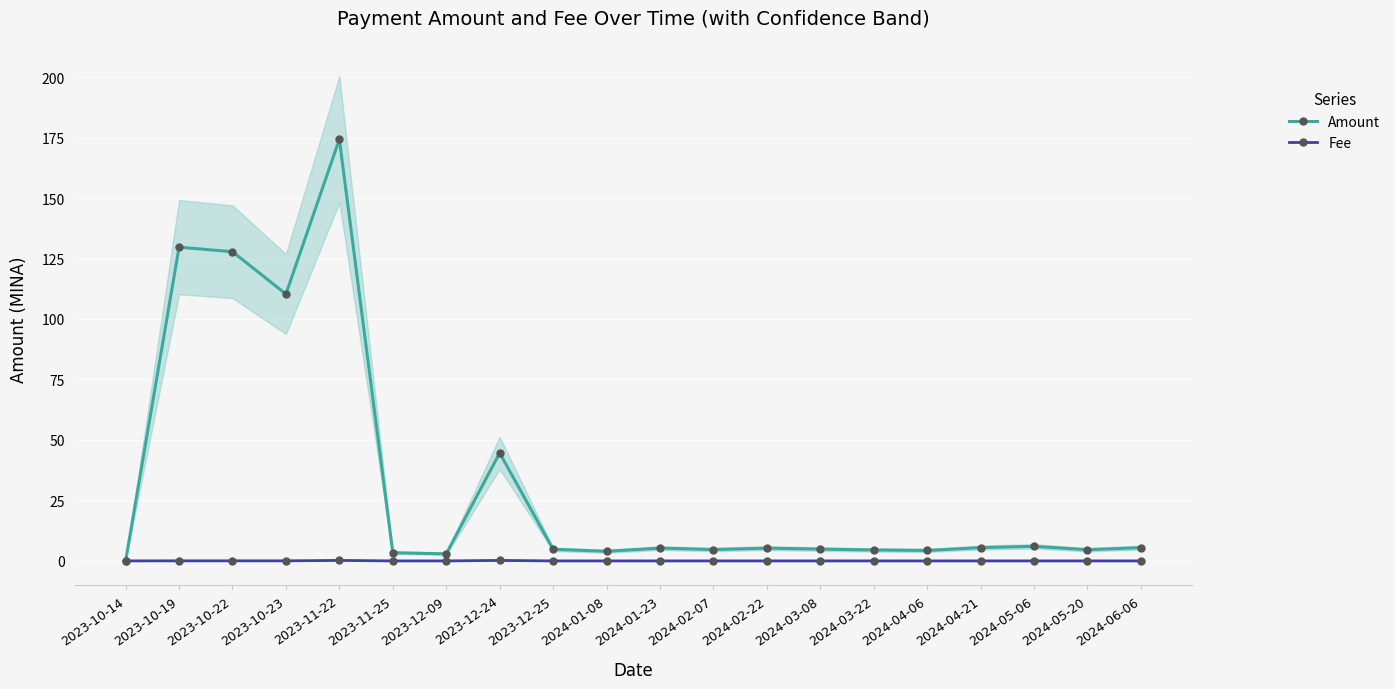

Which has a higher value, 2024-02-22 or 2024-06-06?

2024-06-06